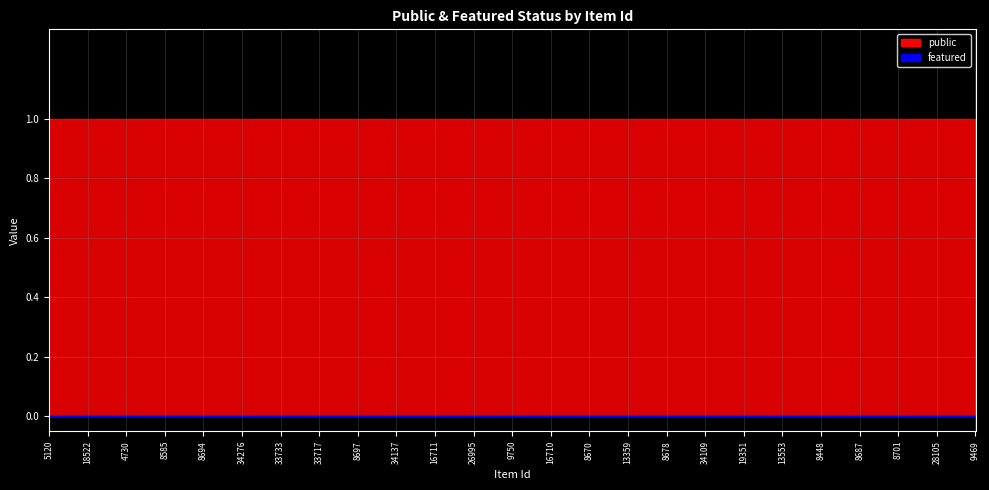

True or false: featured has a value of 0 at 18522.

True